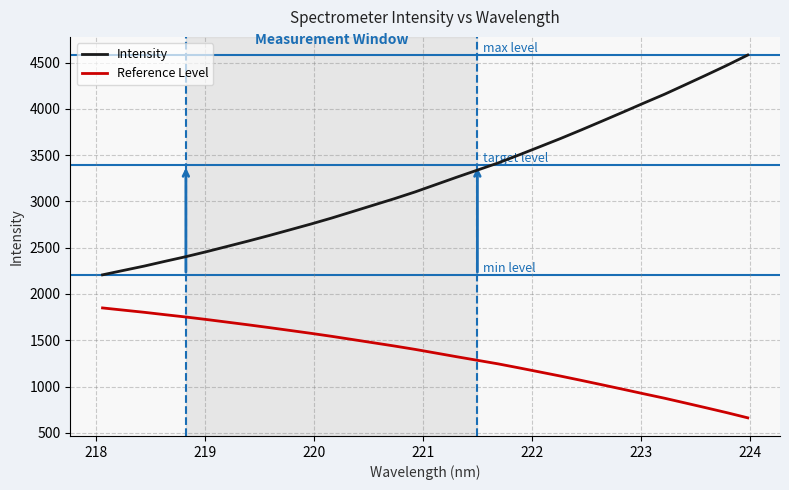

Which series has the largest total across all categories?

Intensity